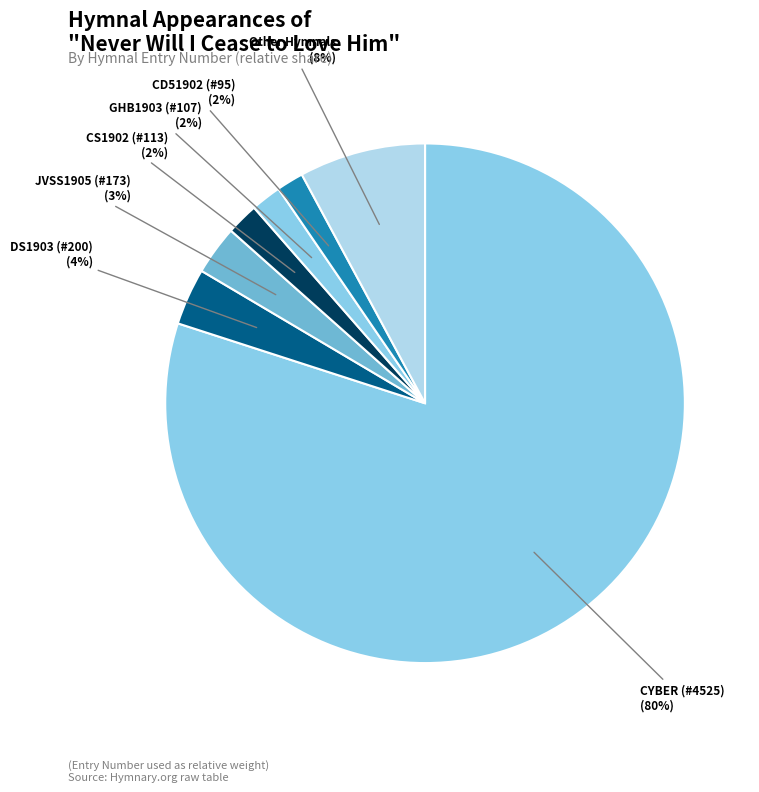

Which slice is the largest?

CYBER (#4525)